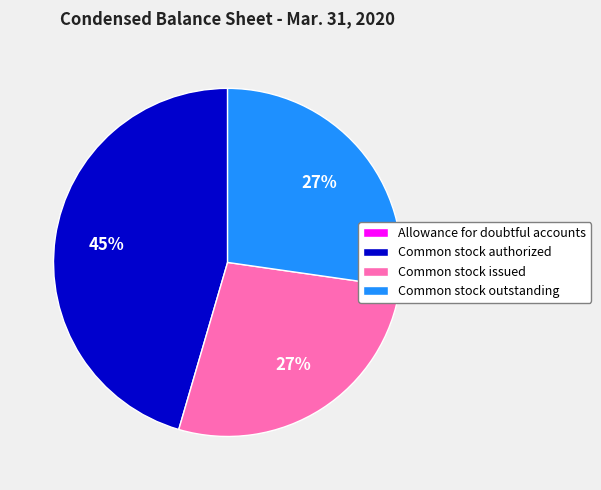

The Common stock issued slice represents 14% of the pie. True or false?

False